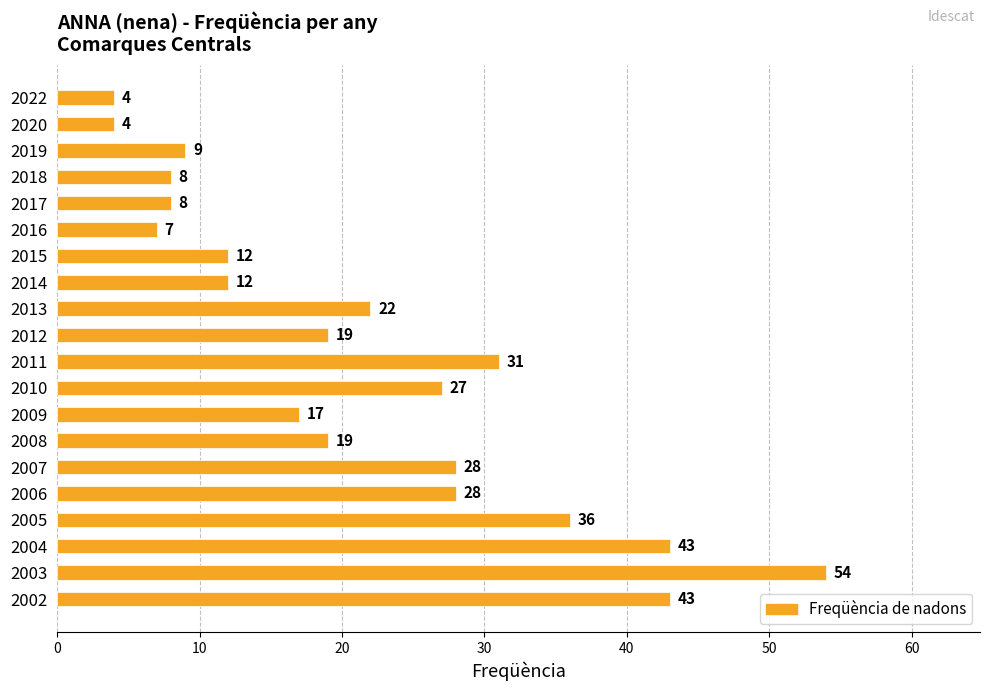

What is the smallest value displayed?

4